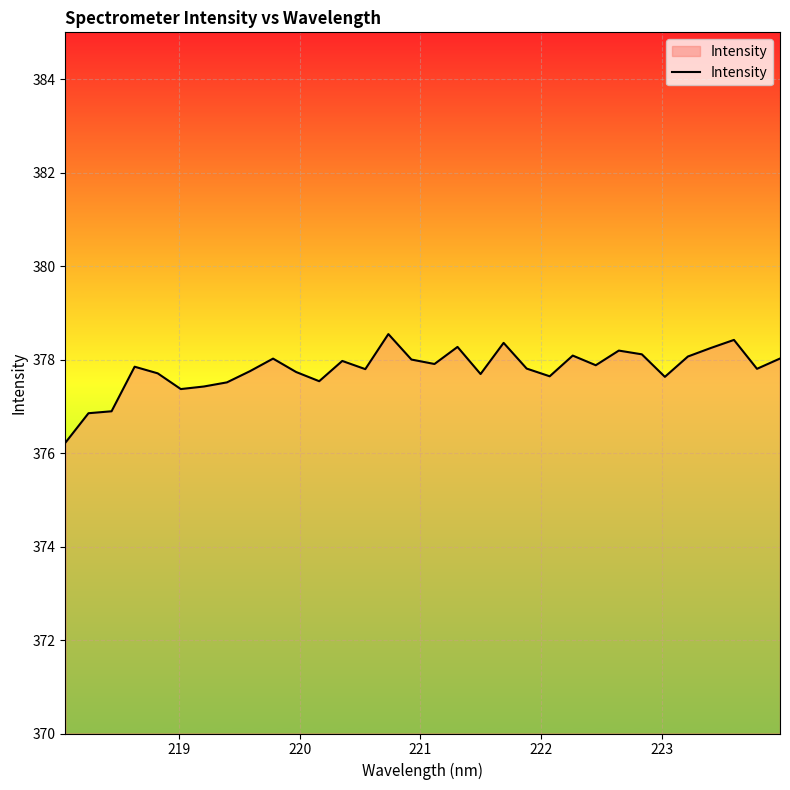

What is the maximum value shown in the chart?

378.5